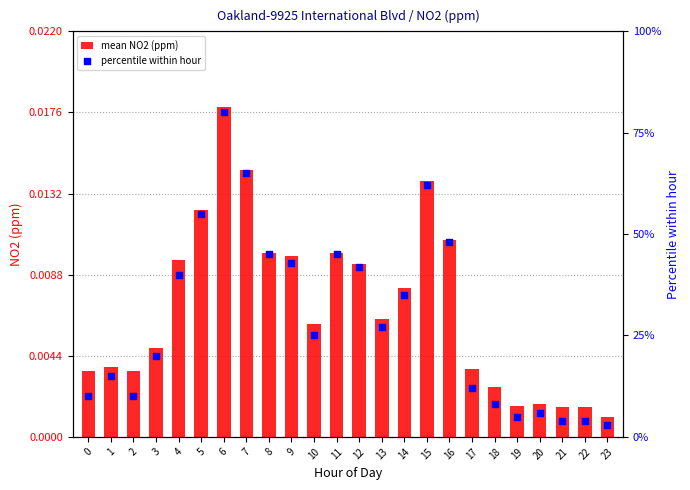

At how many categories does at least one series exceed 79?

1